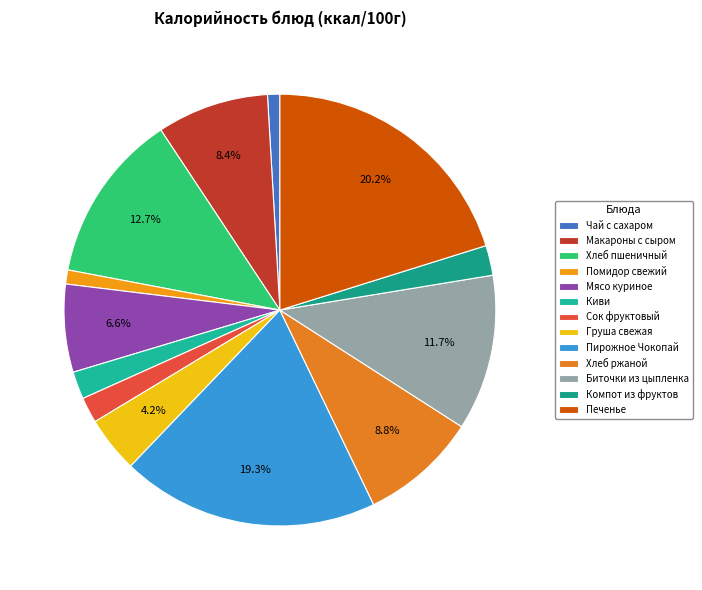

How many segments does this pie chart have?

13